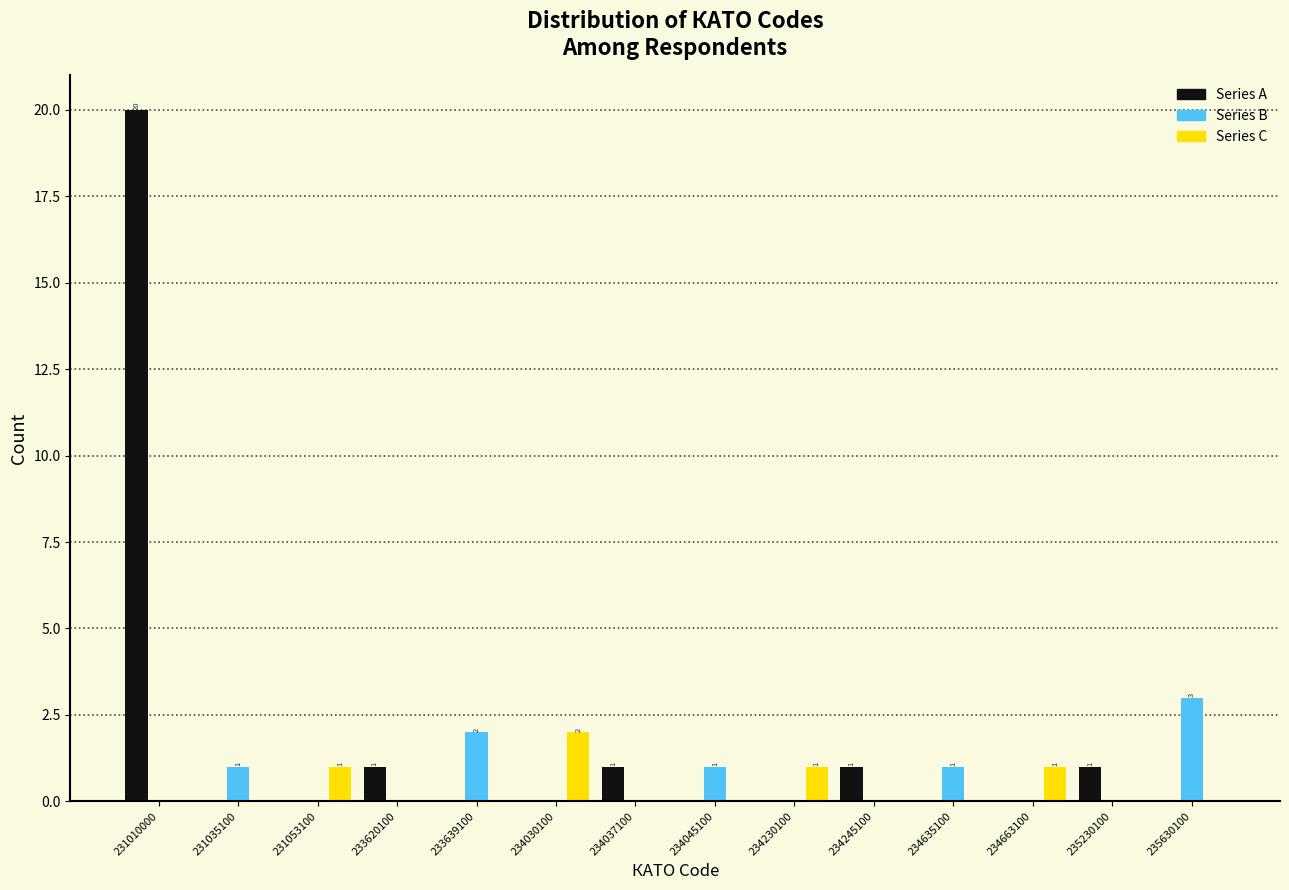

What is the sum of all Series C values?

5